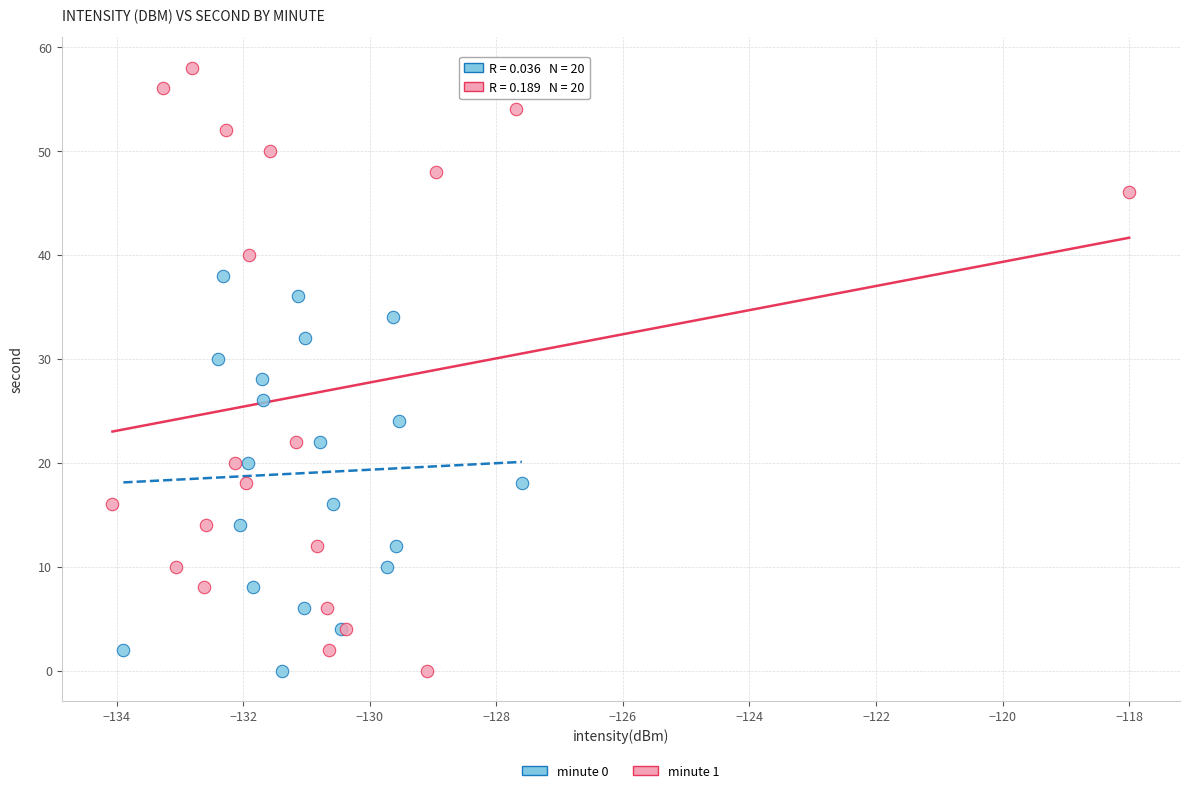

Which series contains the highest Y value?

minute 1